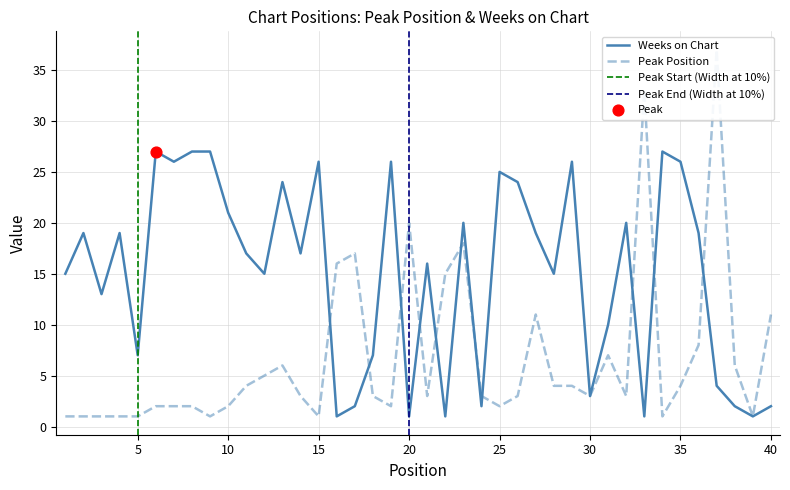

Which series reaches the minimum Y coordinate?

Peak Position